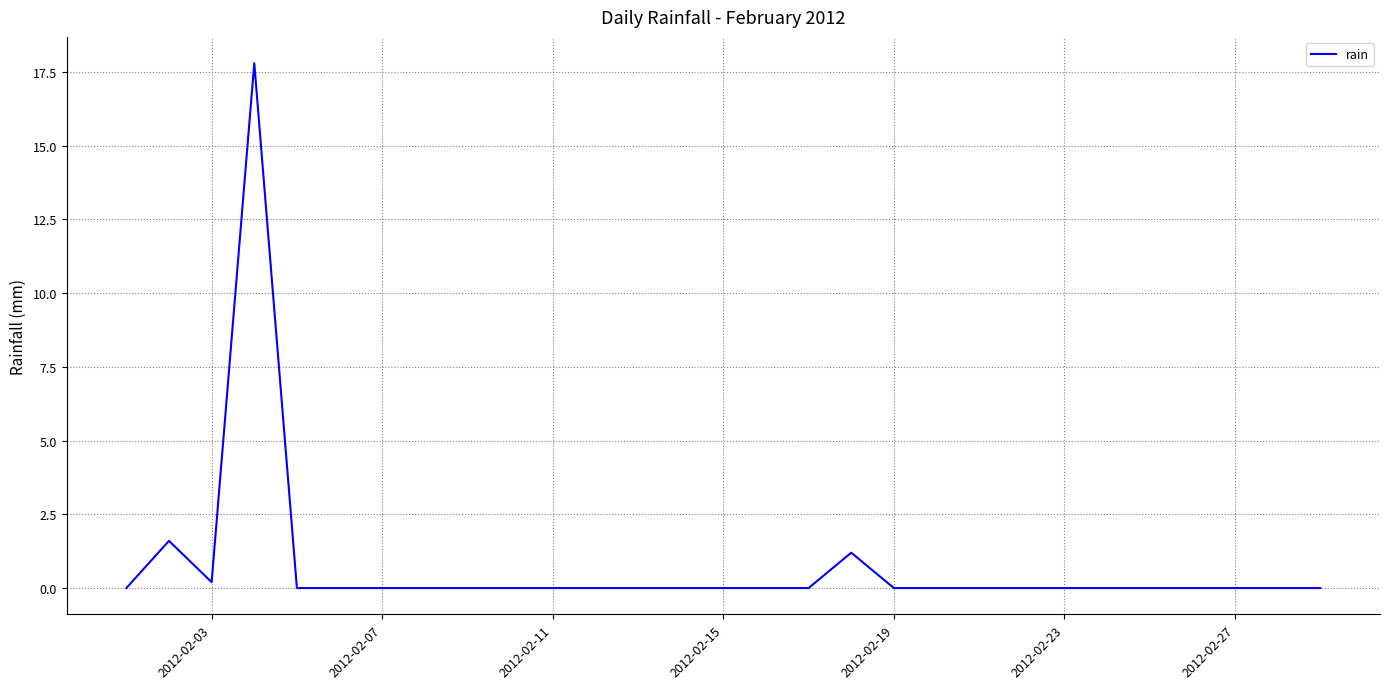

How many lines are shown in the chart?

1